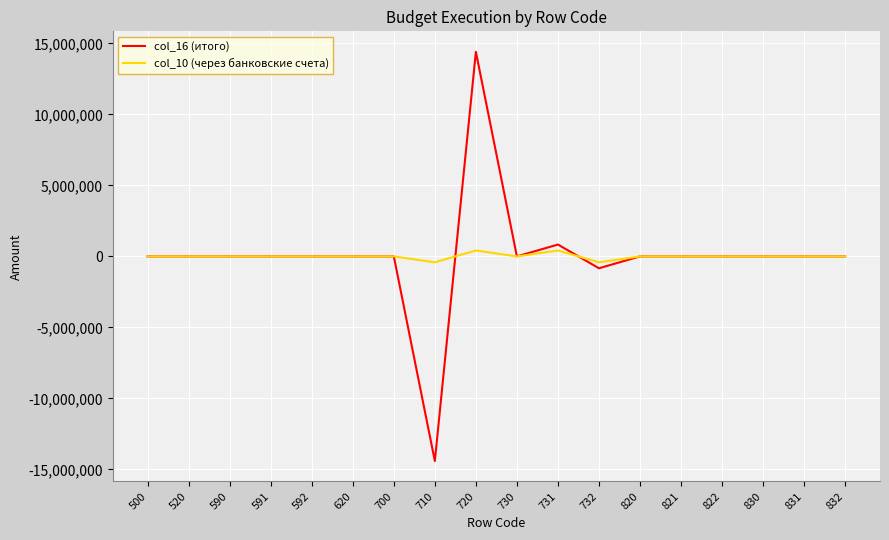

Is the value of col_16 (итого) at 720 greater than the value of col_10 (через банковские счета) at 720?

Yes